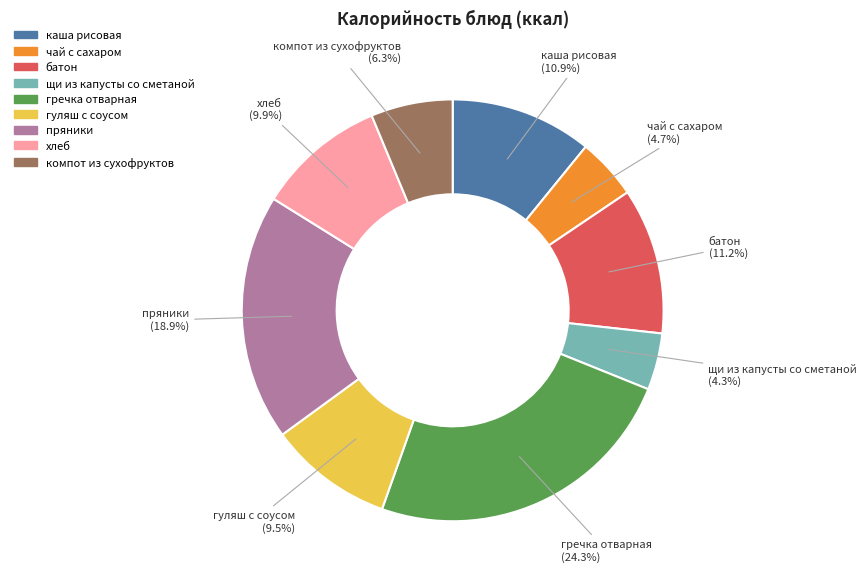

Approximately how many times larger is the value at хлеб compared to гречка отварная?

0.4